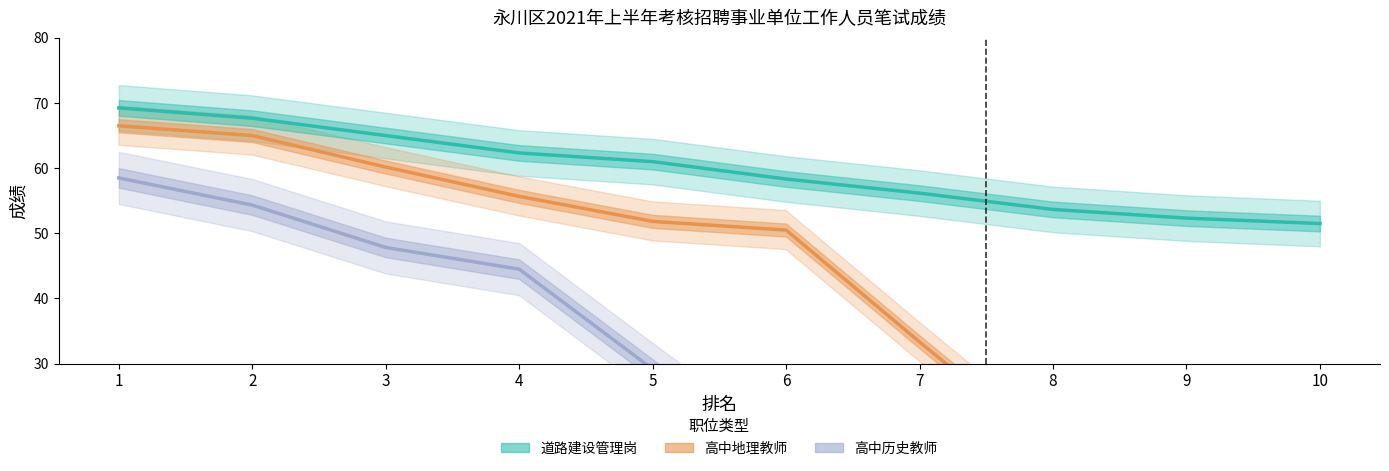

What is the average value of the 高中地理教师 series?

40.0